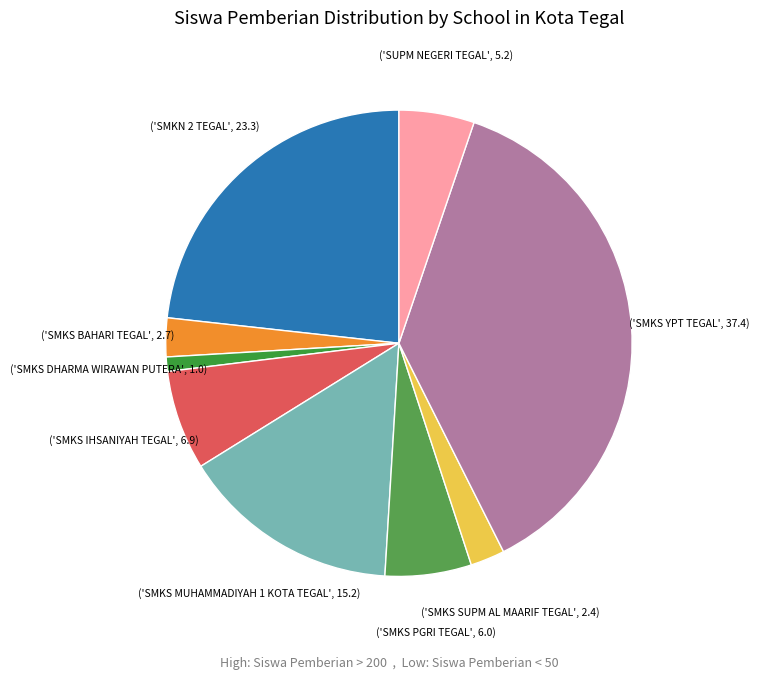

To the nearest percent, what is the difference between the largest and smallest slice percentages?

36%